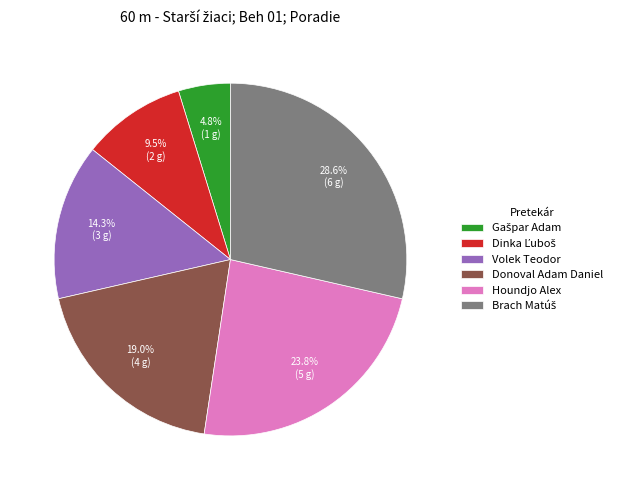

Count the number of slices in the pie.

6